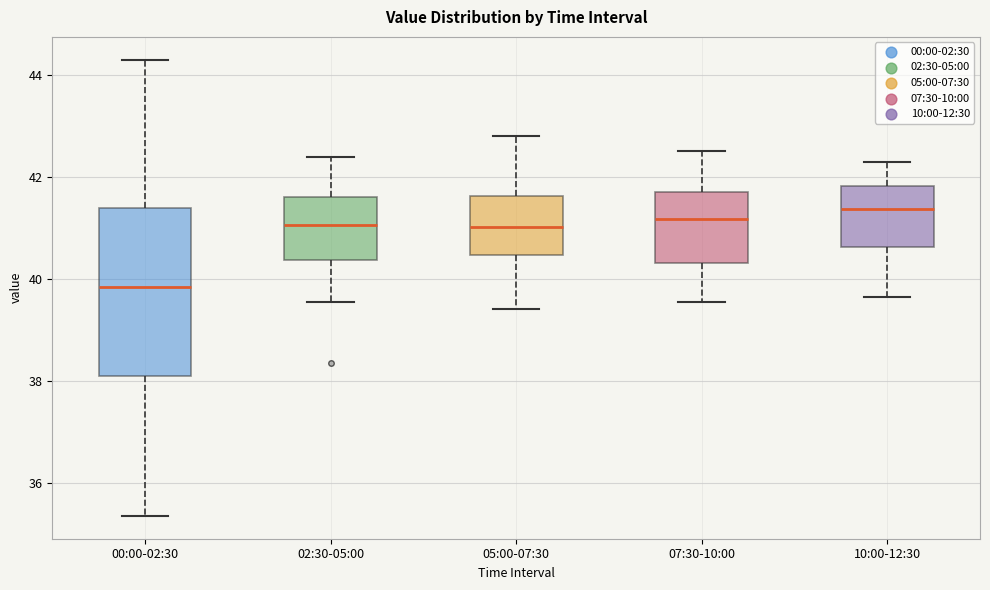

Reading left to right, transcribe this box plot: for each box, give where its median line is, the range the box spans, and where its two whiskers end, as read against the y-axis. The values are not printed on the chart, so give them approximately, as read against the axis.

00:00-02:30: median 39.8, box 38.2 to 41.4, whiskers 35.4 to 44.4
02:30-05:00: median 41.0, box 40.4 to 41.6, whiskers 39.6 to 42.4
05:00-07:30: median 41.0, box 40.4 to 41.6, whiskers 39.4 to 42.8
07:30-10:00: median 41.2, box 40.4 to 41.8, whiskers 39.6 to 42.6
10:00-12:30: median 41.4, box 40.6 to 41.8, whiskers 39.6 to 42.4